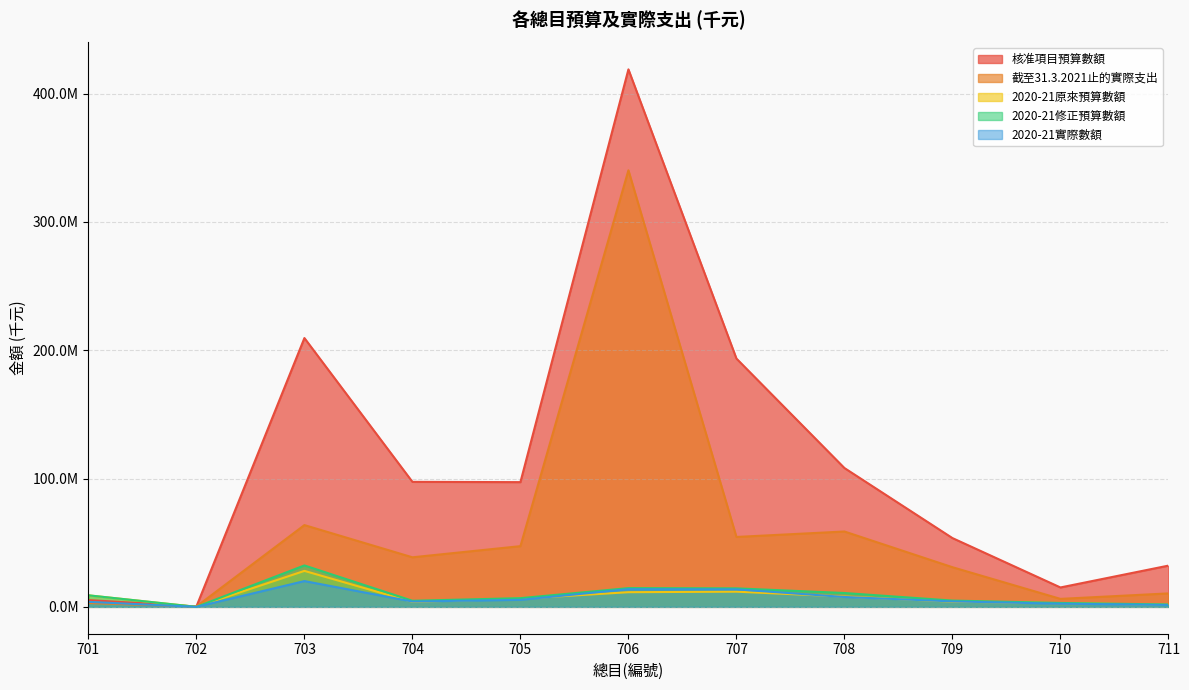

Is it true that 截至31.3.2021止的實際支出 equals 47290503 at 705?

True